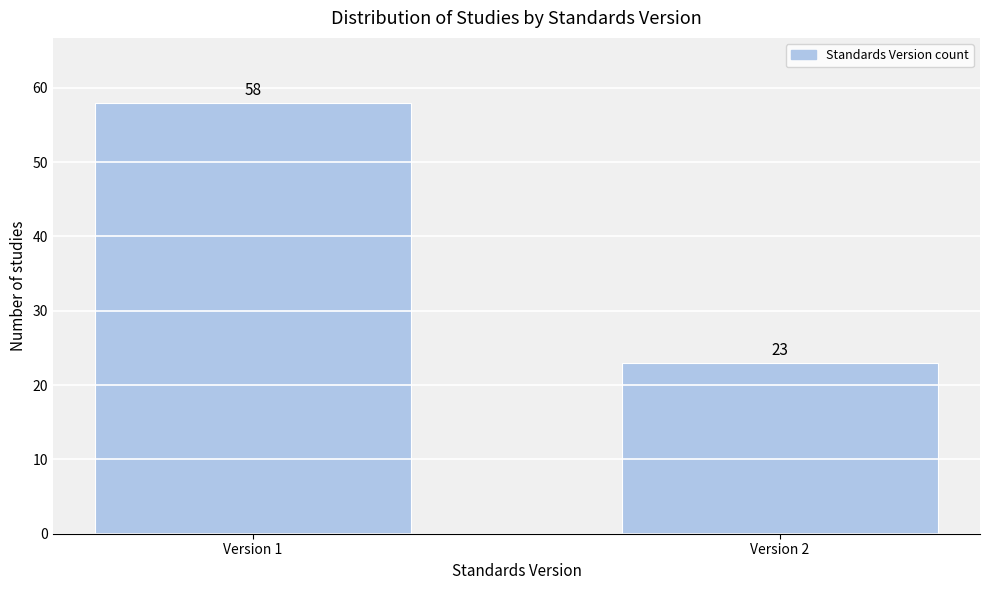

Reading right to left, what are all the values shown in this chart?

23	58